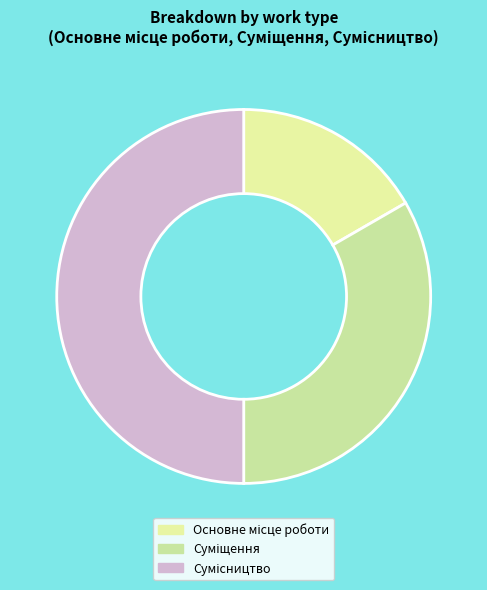

To the nearest percent, what percentage of the pie is Сумісництво?

50%